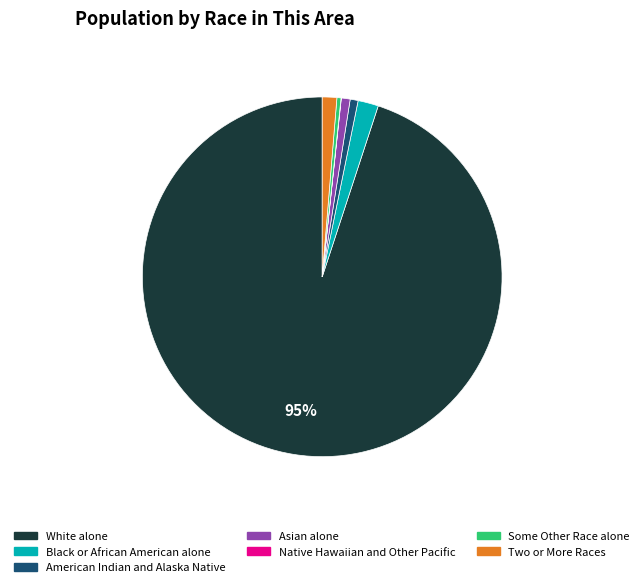

To the nearest percent, what is the average slice percentage?

14%